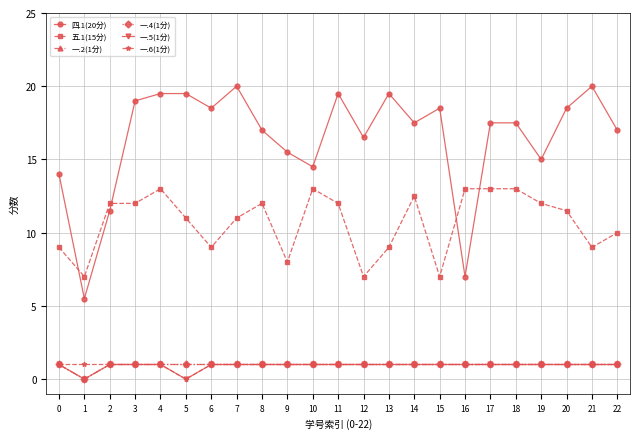

Reading right to left, what are all the values shown in this chart?

四.1(20分): 17.0	20.0	18.5	15.0	17.5	17.5	7.0	18.5	17.5	19.5	16.5	19.5	14.5	15.5	17.0	20.0	18.5	19.5	19.5	19.0	11.5	5.5	14.0
五.1(15分): 10.0	9.0	11.5	12.0	13.0	13.0	13.0	7.0	12.5	9.0	7.0	12.0	13.0	8.0	12.0	11.0	9.0	11.0	13.0	12.0	12.0	7.0	9.0
一.2(1分): 1.0	1.0	1.0	1.0	1.0	1.0	1.0	1.0	1.0	1.0	1.0	1.0	1.0	1.0	1.0	1.0	1.0	1.0	1.0	1.0	1.0	0.0	1.0
一.4(1分): 1.0	1.0	1.0	1.0	1.0	1.0	1.0	1.0	1.0	1.0	1.0	1.0	1.0	1.0	1.0	1.0	1.0	1.0	1.0	1.0	1.0	0.0	1.0
一.5(1分): 1.0	1.0	1.0	1.0	1.0	1.0	1.0	1.0	1.0	1.0	1.0	1.0	1.0	1.0	1.0	1.0	1.0	0.0	1.0	1.0	1.0	0.0	1.0
一.6(1分): 1.0	1.0	1.0	1.0	1.0	1.0	1.0	1.0	1.0	1.0	1.0	1.0	1.0	1.0	1.0	1.0	1.0	0.0	1.0	1.0	1.0	1.0	1.0